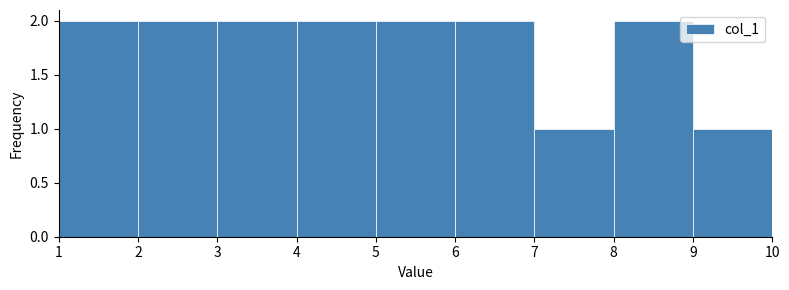

Reading left to right, list every bar in this chart as the range it spans on the x-axis followed by its height. The values are not printed on the chart, so give them approximately, as read against the axis.

1 to 2: 2
2 to 3: 2
3 to 4: 2
4 to 5: 2
5 to 6: 2
6 to 7: 2
7 to 8: 1
8 to 9: 2
9 to 10: 1